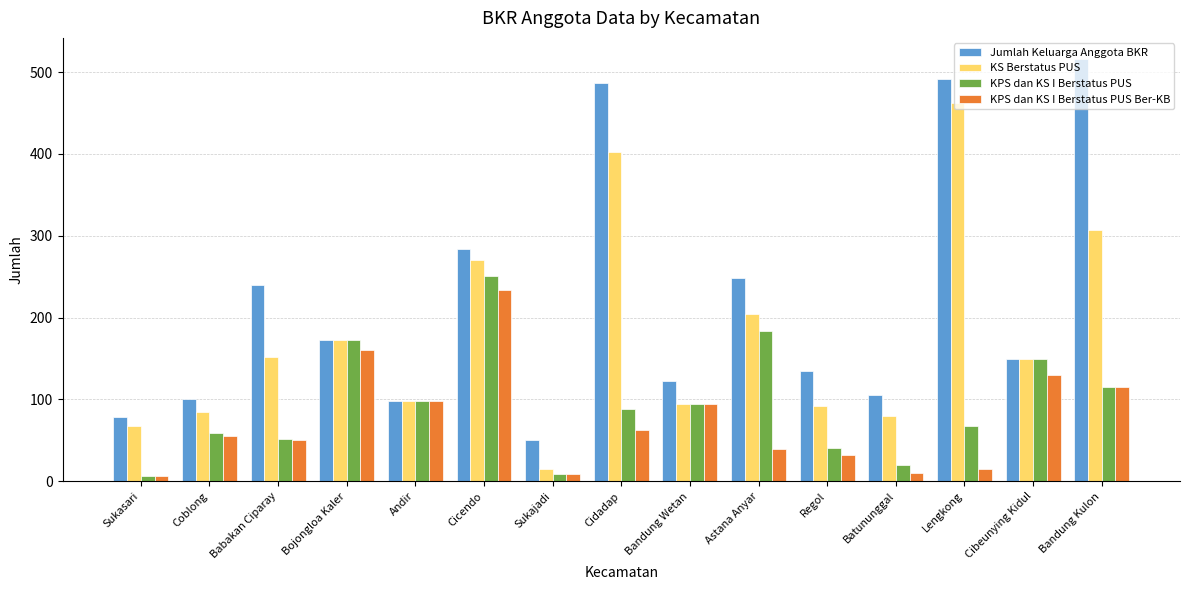

What is the sum of the Jumlah Keluarga Anggota BKR values at Cicendo and Regol?

419